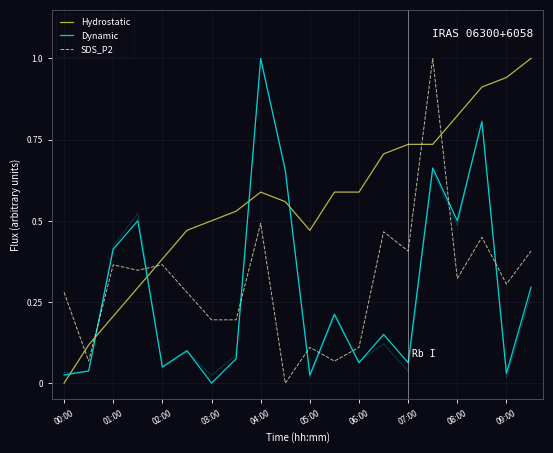

How many positive values does the Hydrostatic series have?

19